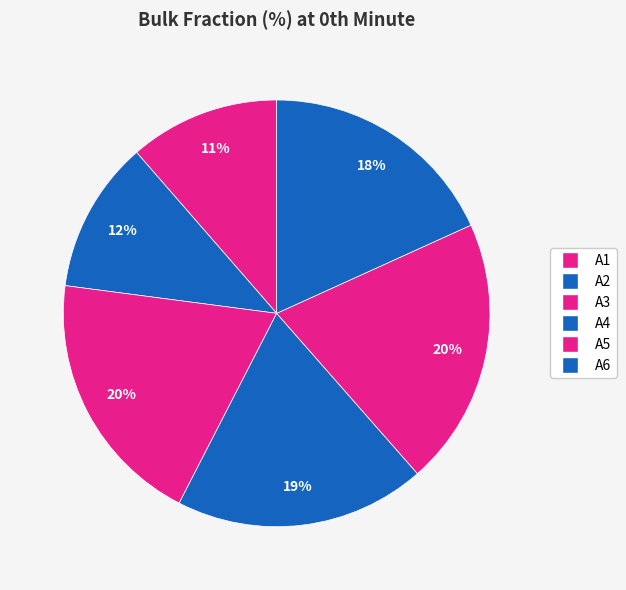

How many slices are in this pie chart?

6